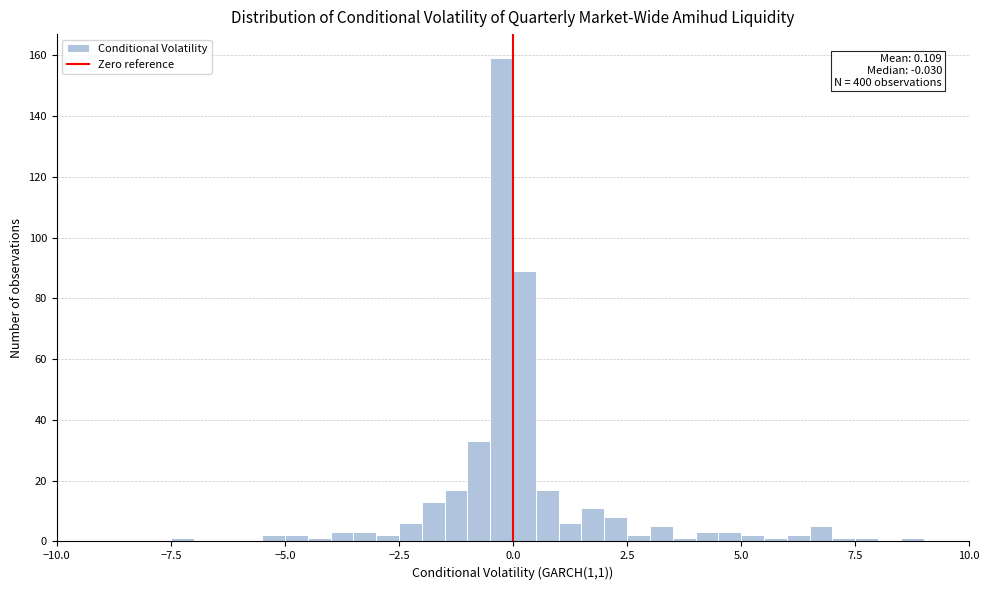

Read against the x-axis, roughly where is the centre of the tallest bar?

0.0